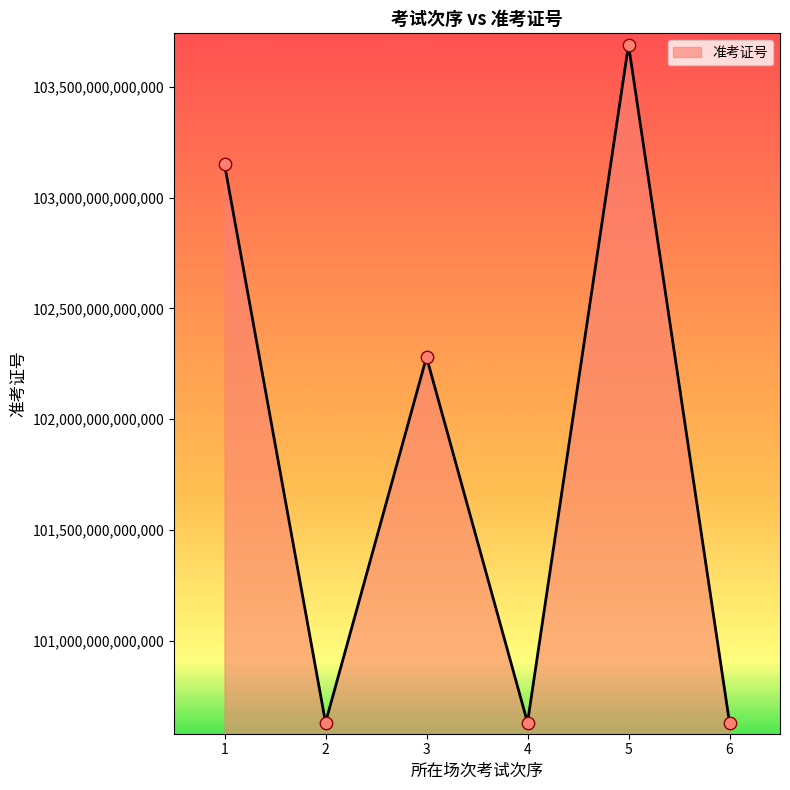

What is the ratio of the value at 2 to the value at 1?

1.0